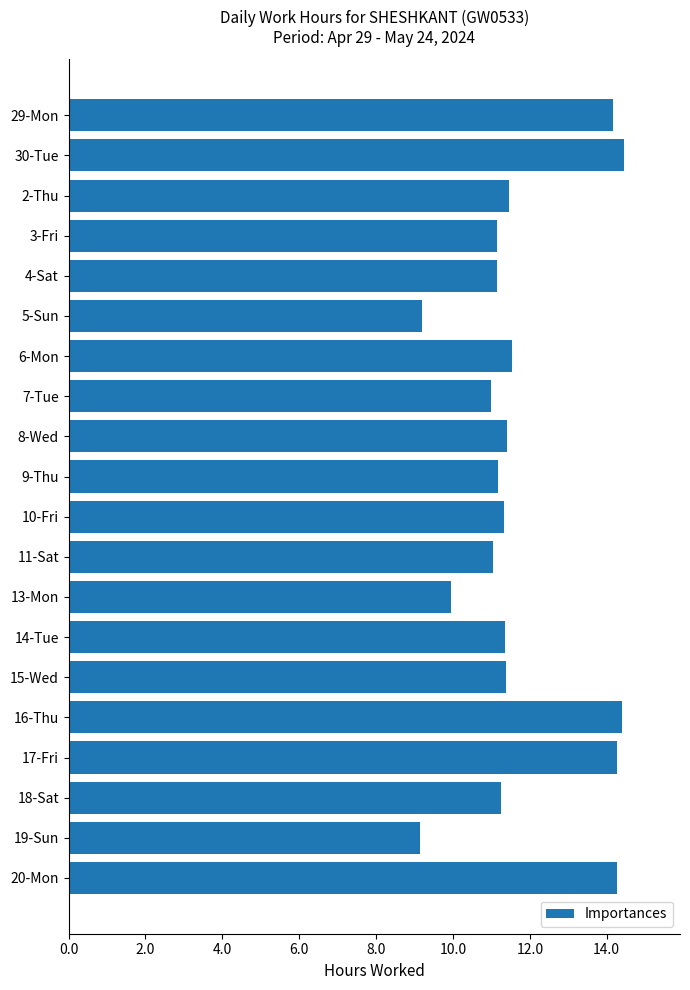

What is the average value?

11.8